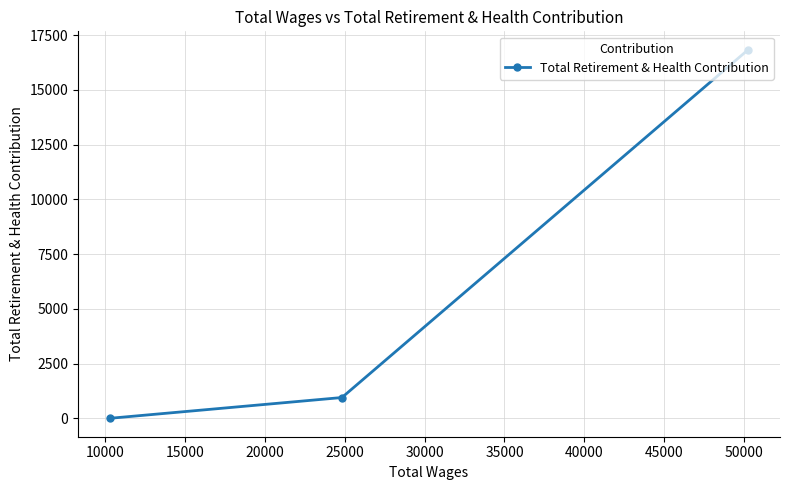

What is the sum of all values?

17786